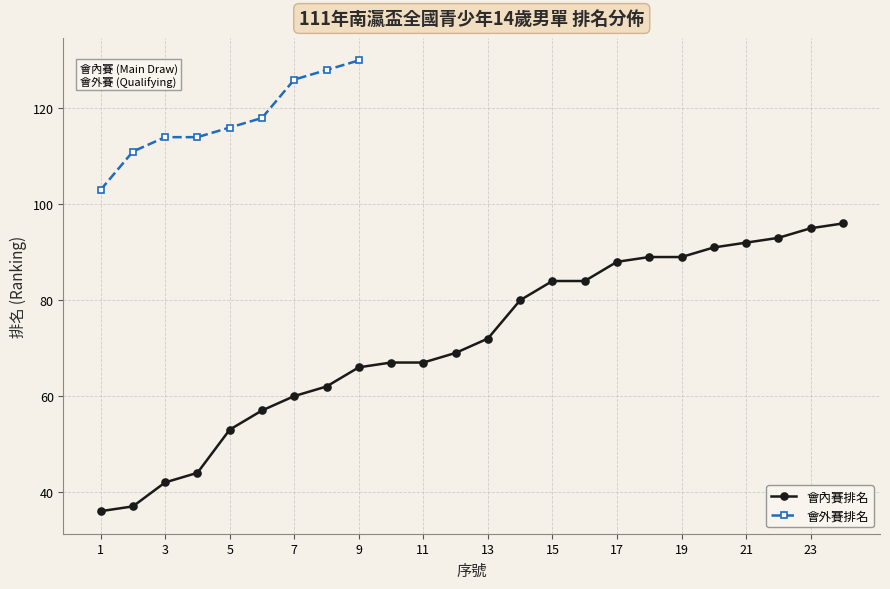

Approximately how many times larger is the value at 19 compared to 23?

0.9